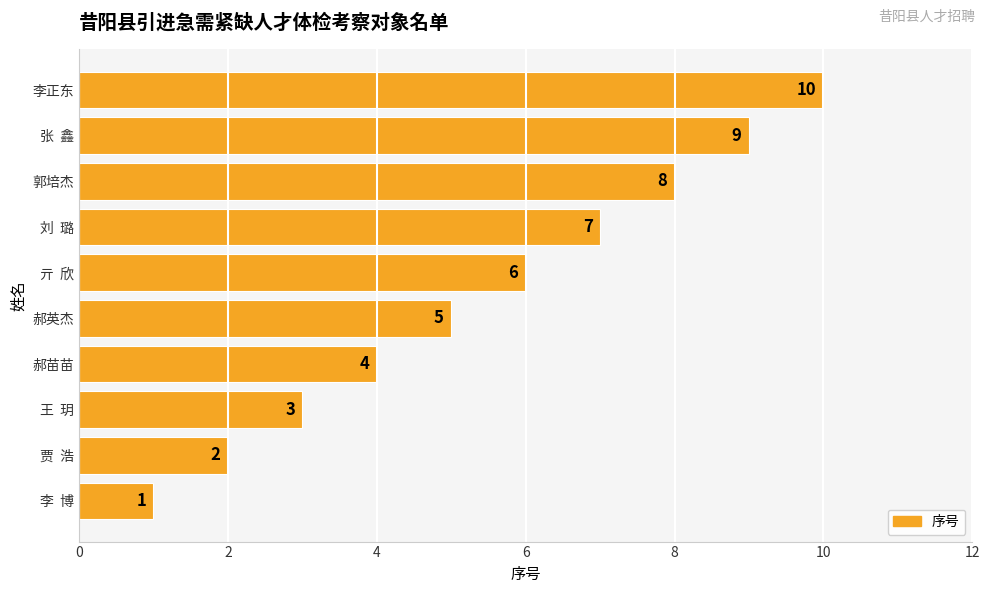

Approximately how many times larger is the value at 刘  璐 compared to 王  玥?

2.3